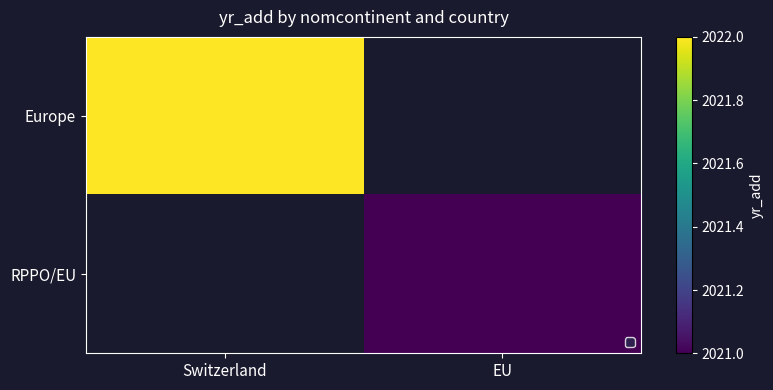

The Europe series shows 3287.8 at Switzerland. True or false?

False